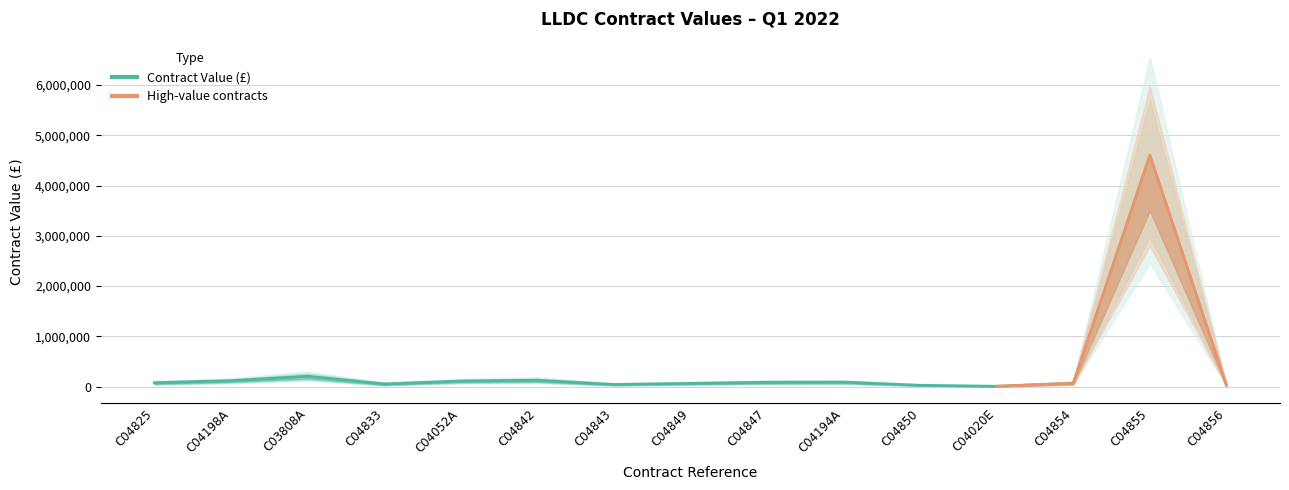

What is the difference between the maximum and minimum values?

4598568